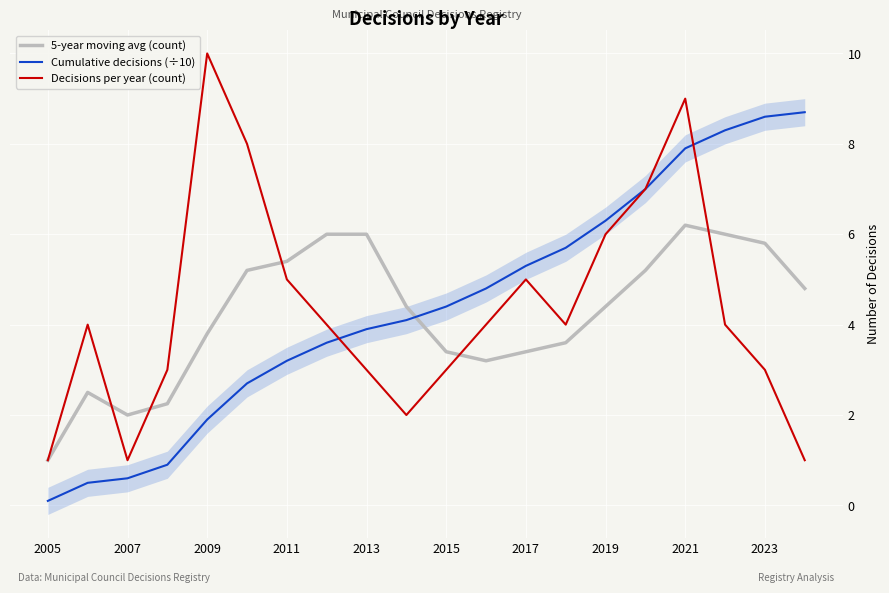

Which series ends up on top after the final intersection of 5-year moving avg (count) and Decisions per year (count)?

5-year moving avg (count)